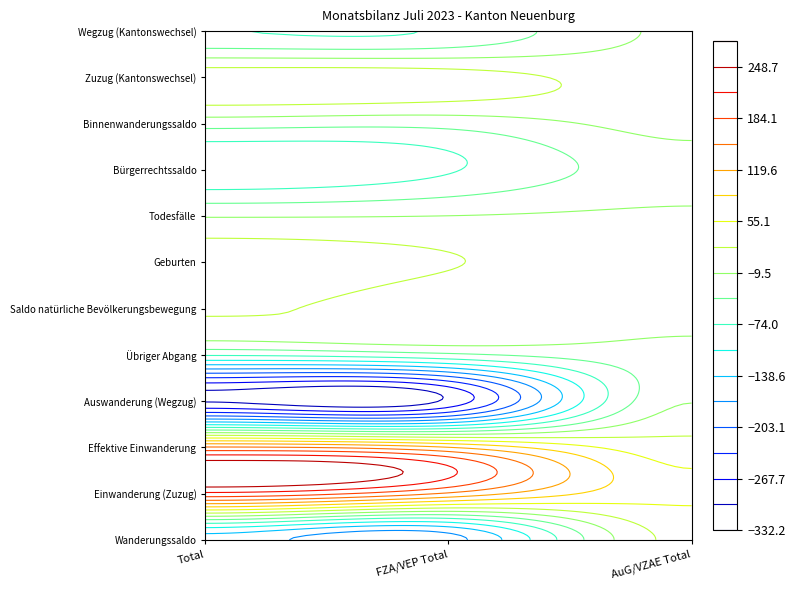

Reading left to right, extract all data points from this chart.

Wanderungssaldo: -151	-184	33
Einwanderung (Zuzug): 209	147	62
Effektive Einwanderung: 155	120	35
Auswanderung (Wegzug): -303	-292	-11
Übriger Abgang: -70	-49	-21
Saldo natürliche Bevölkerungsbewegung: 25	15	10
Geburten: 37	24	13
Todesfälle: -12	-9	-3
Bürgerrechtssaldo: -102	-77	-25
Binnenwanderungssaldo: -28	-30	2
Zuzug (Kantonswechsel): 45	39	6
Wegzug (Kantonswechsel): -73	-69	-4